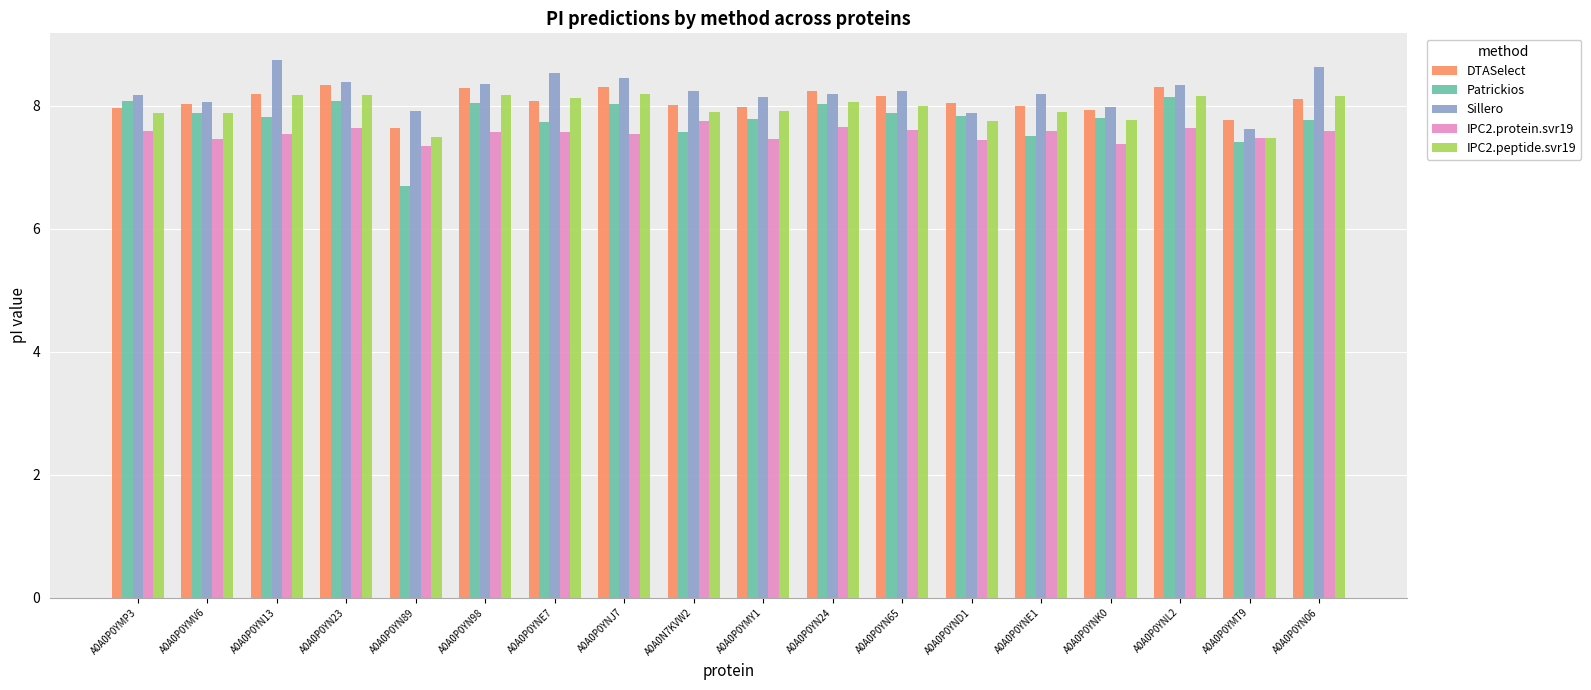

Count the number of categories in the chart.

18